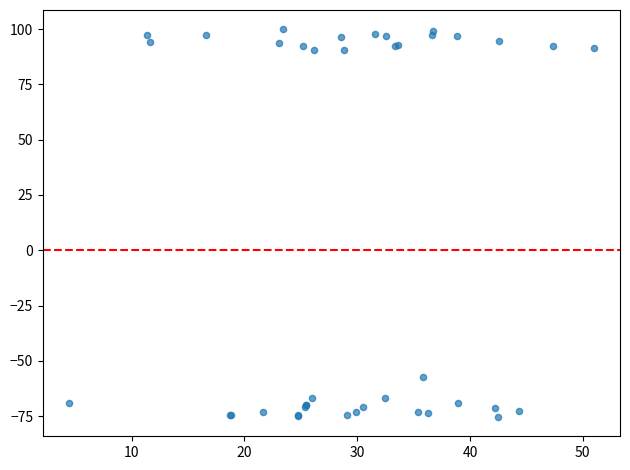

What Y value in the scatter plot is closest to 12?

-57.2